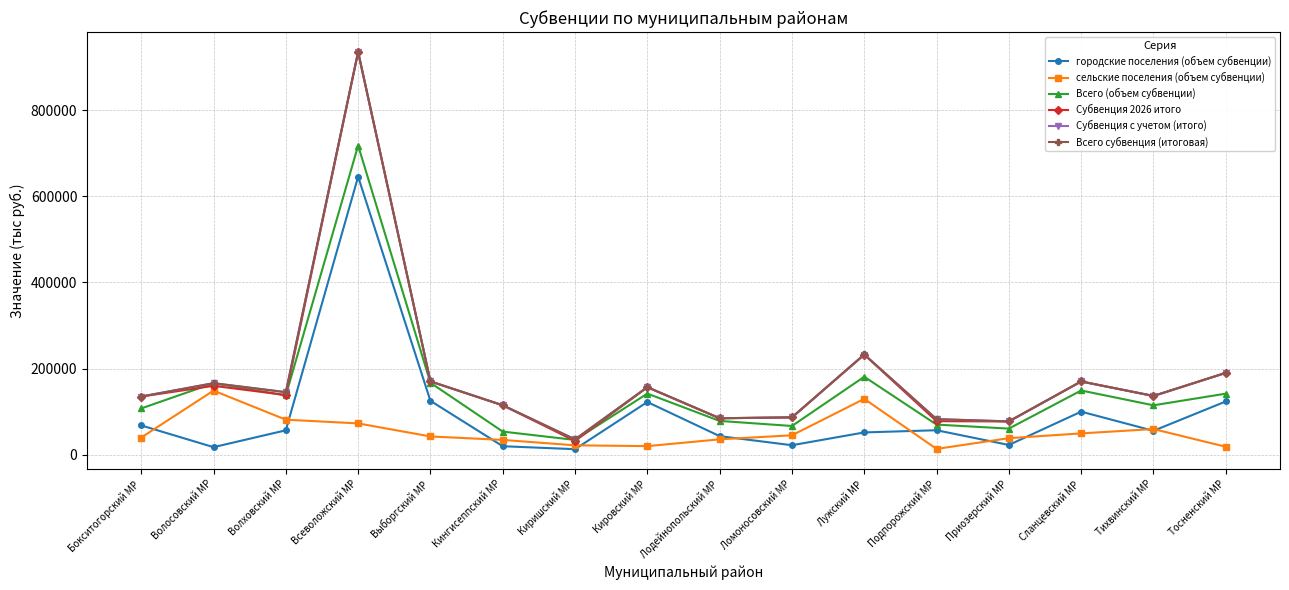

What is the label of the 4th point from the right?

Приозерский МР